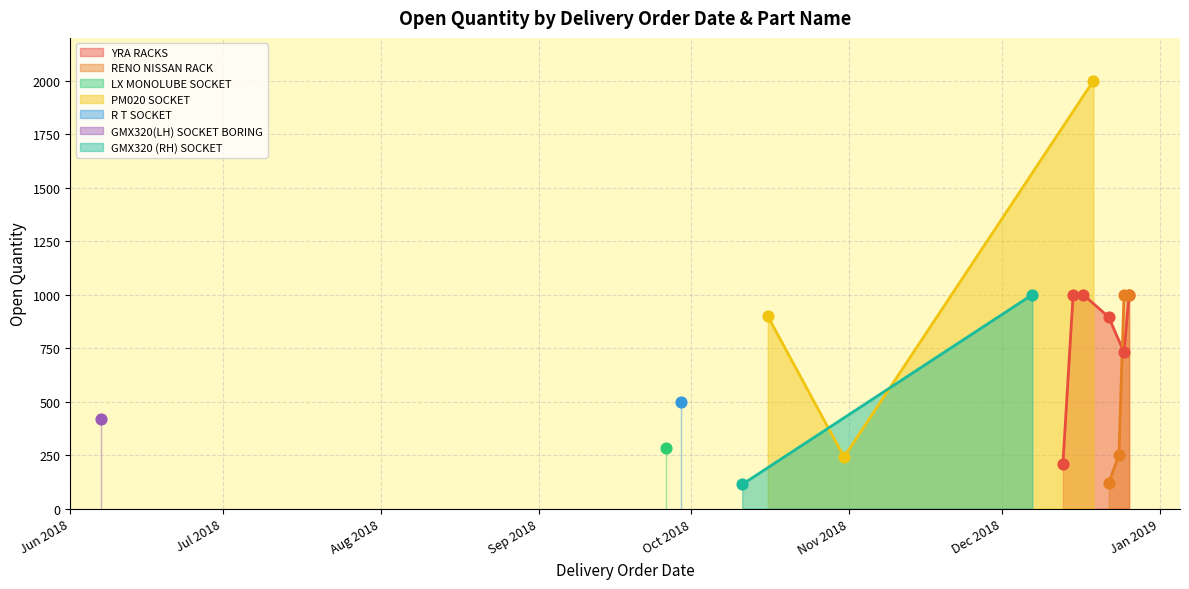

What is the change in value from 25/12/2018 to 26/12/2018?

+270